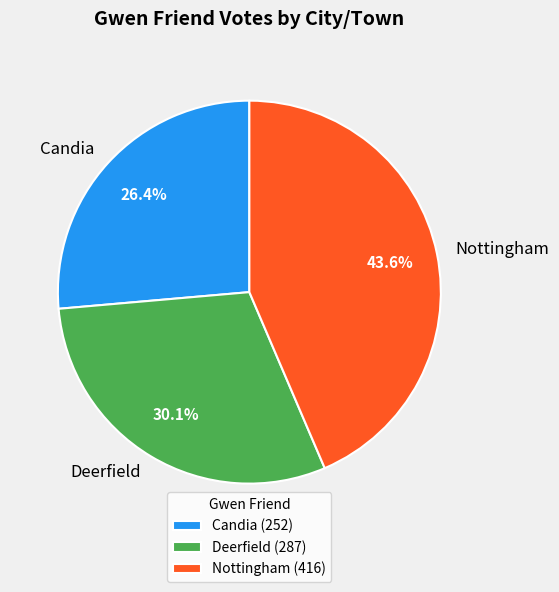

Combined, what portion of the pie is Nottingham and Candia?

69.9%